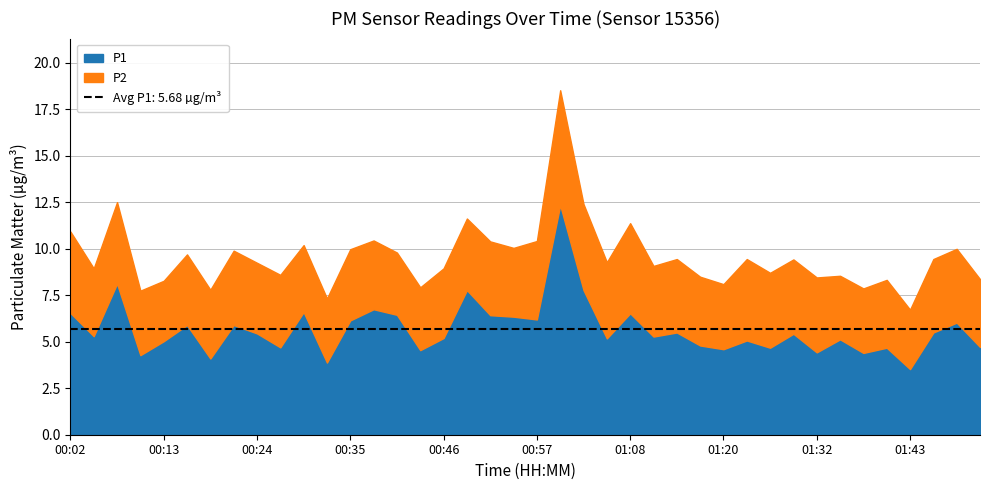

What is the approximate value of P2 at 01:20?

3.5